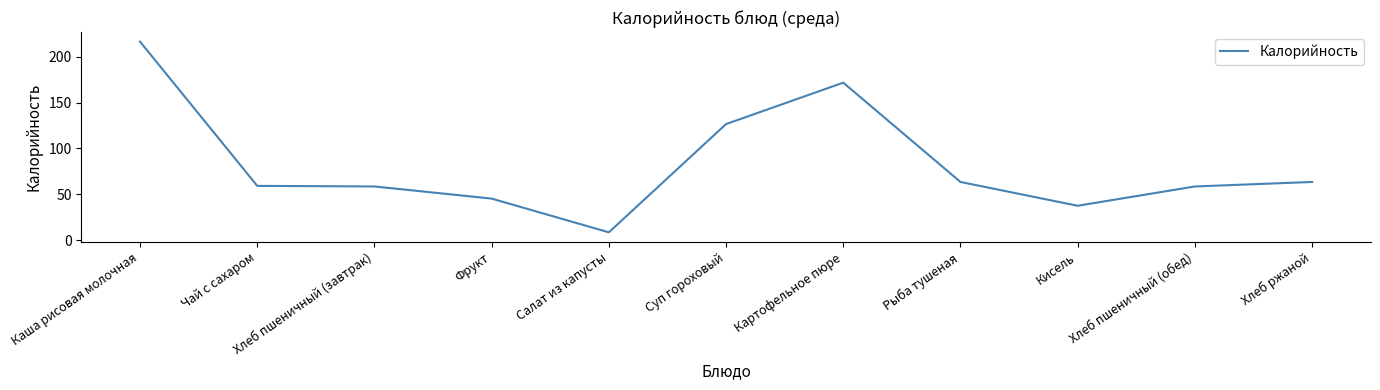

True or false: there are more than 2 points higher than both neighbors.

False